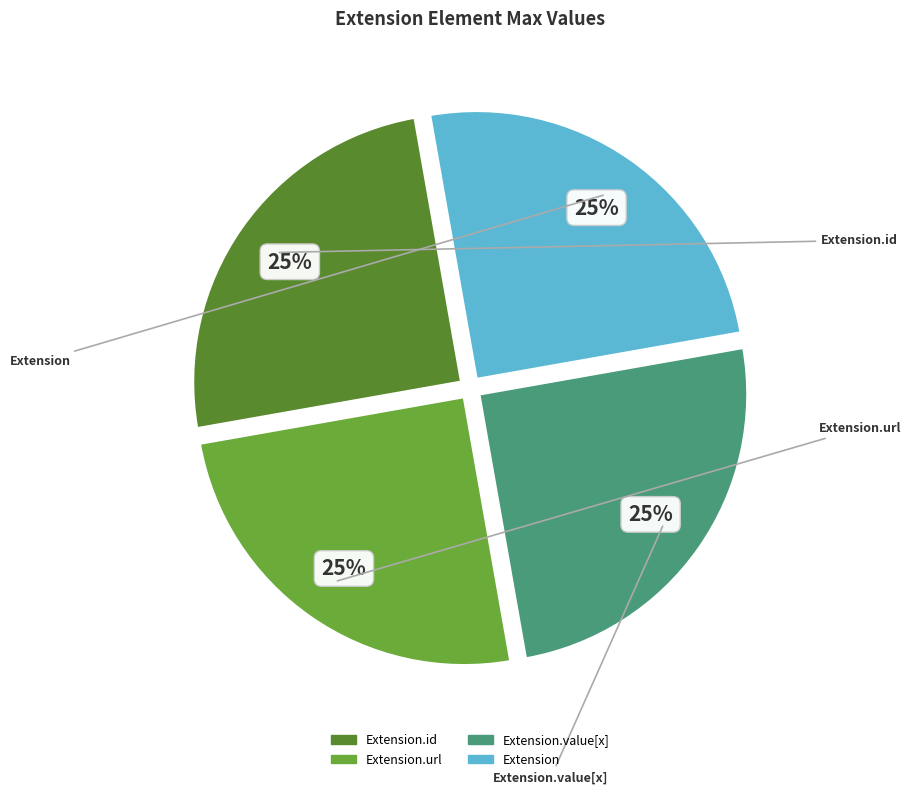

Count the number of slices in the pie.

4